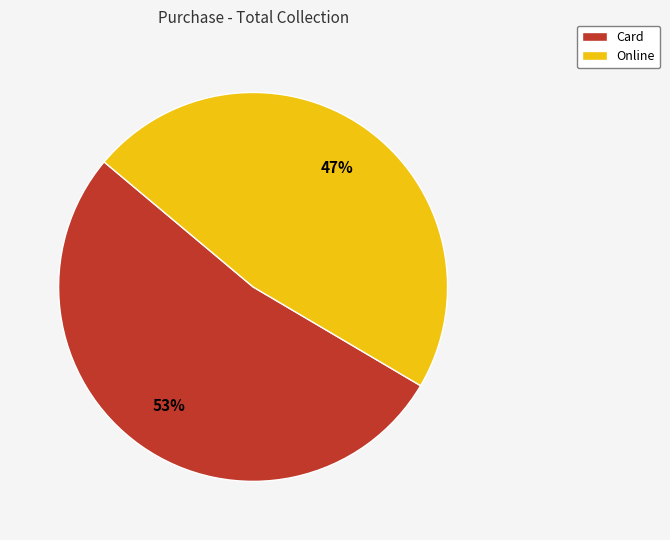

Combined, do Card and Online account for over 50%?

Yes